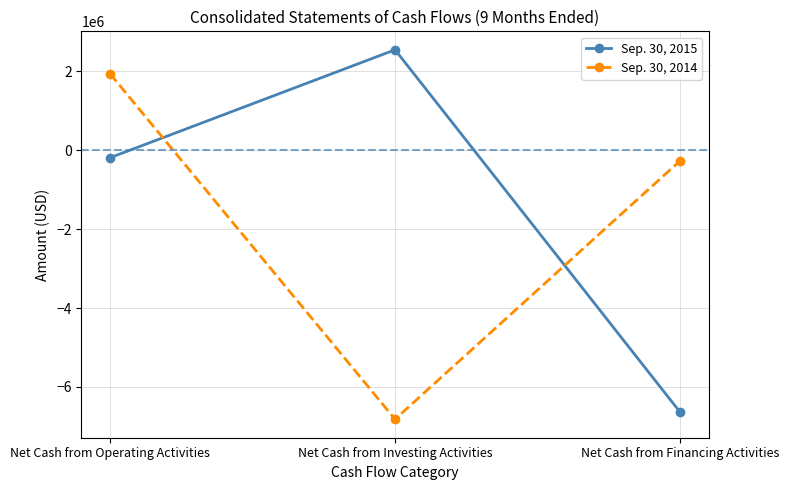

True or false: Sep. 30, 2014 has a value of -6818510 at Net Cash from Investing Activities.

True